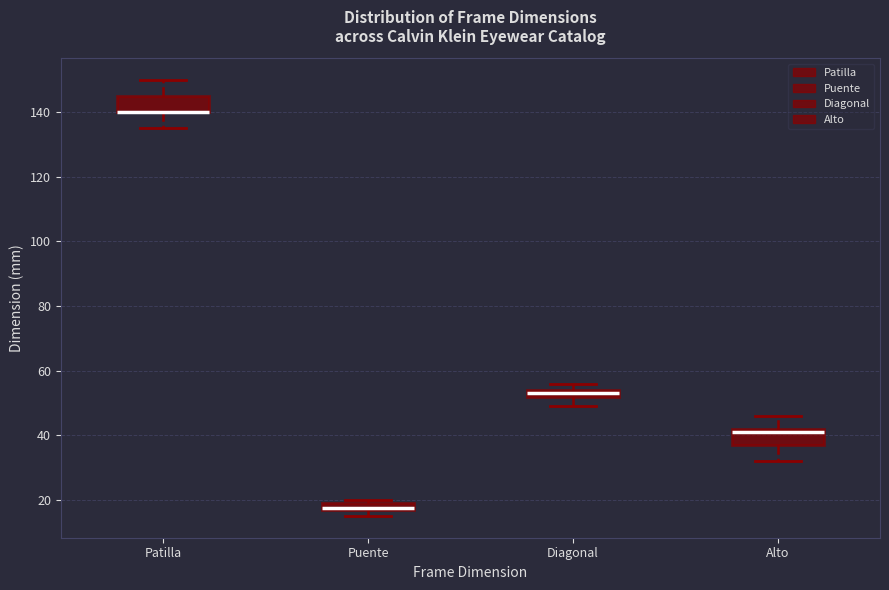

Where does the upper whisker of the box for Patilla end on the y-axis? The values are not printed on the chart, so give them approximately, as read against the axis.

150